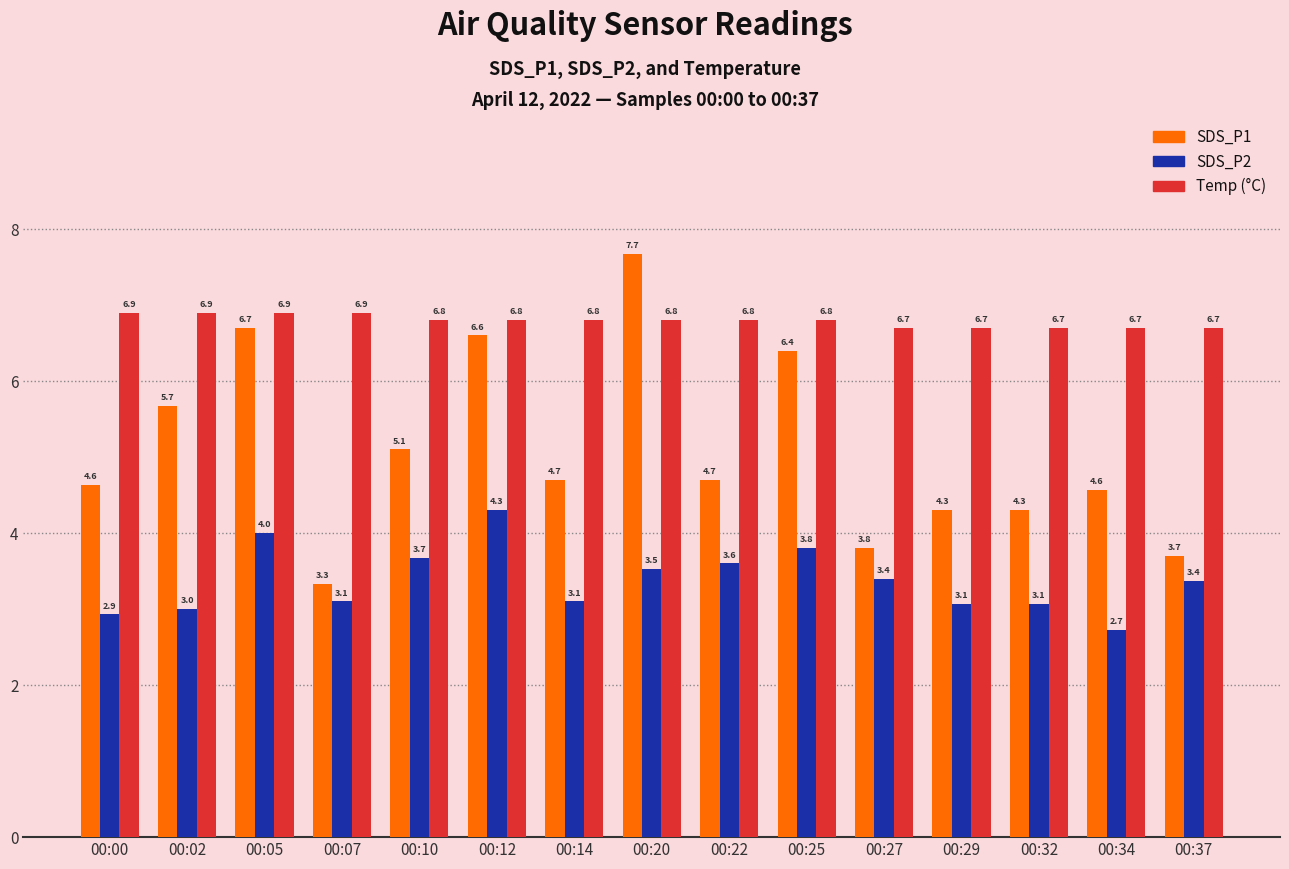

Reading left to right, transcribe all the data shown in this chart.

SDS_P1: 4.6	5.7	6.7	3.3	5.1	6.6	4.7	7.7	4.7	6.4	3.8	4.3	4.3	4.6	3.7
SDS_P2: 2.9	3.0	4.0	3.1	3.7	4.3	3.1	3.5	3.6	3.8	3.4	3.1	3.1	2.7	3.4
Temp: 6.9	6.9	6.9	6.9	6.8	6.8	6.8	6.8	6.8	6.8	6.7	6.7	6.7	6.7	6.7